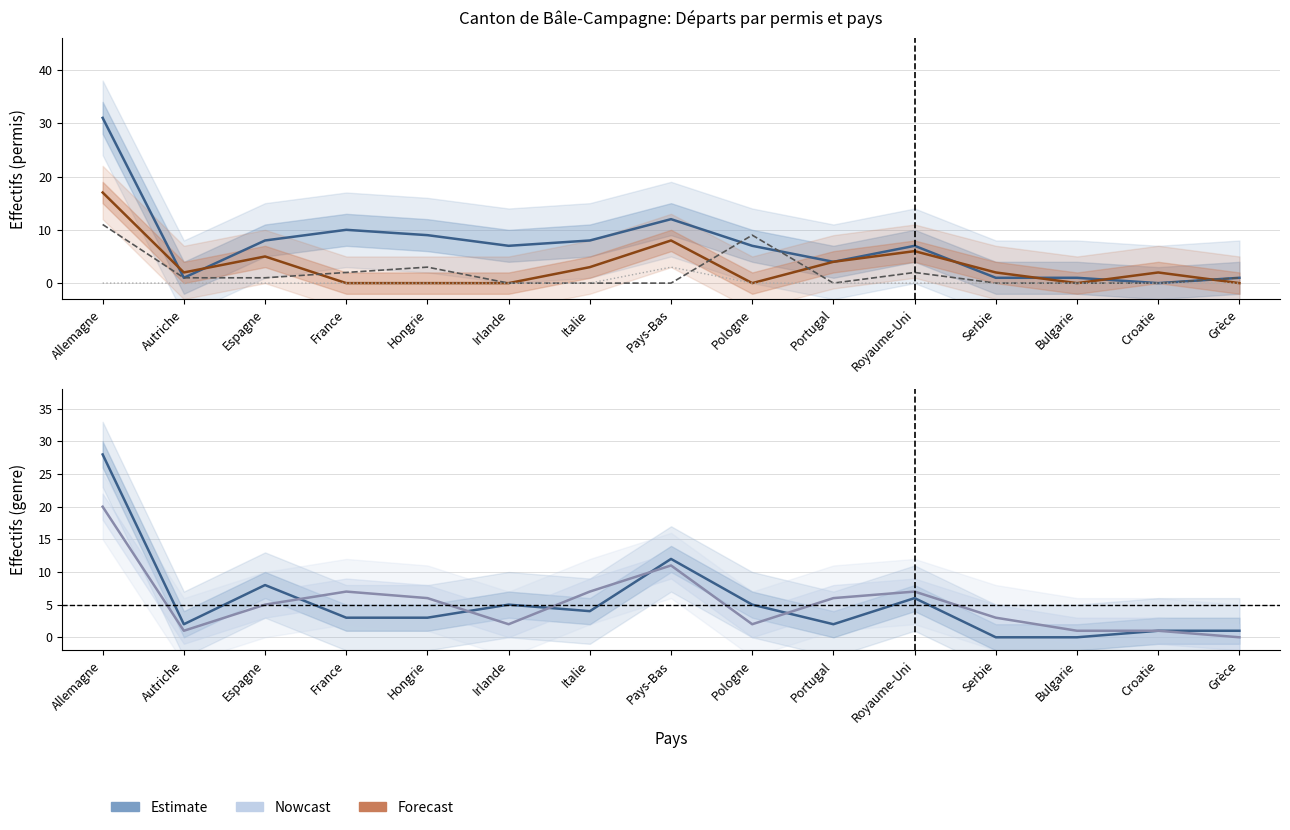

At Bulgarie, list the series in order from smallest to largest.

Etablis C (Total), Non permanente, Permis L, Femmes, Permis B (Total), Hommes